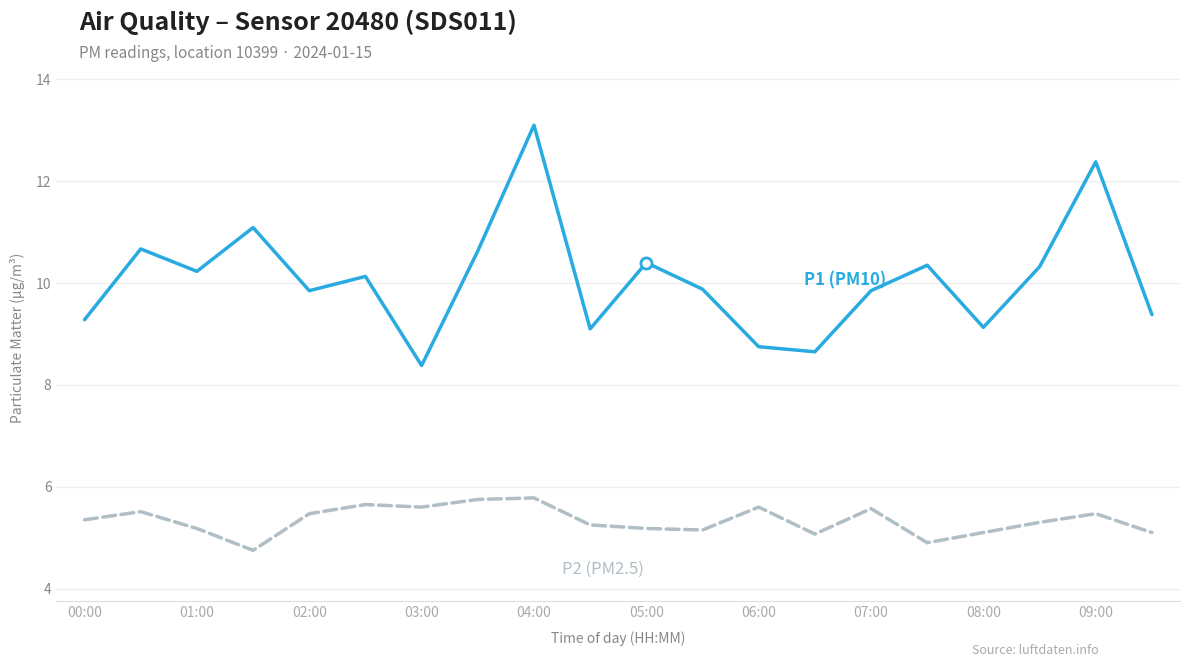

What is the maximum value shown in the chart?

13.1